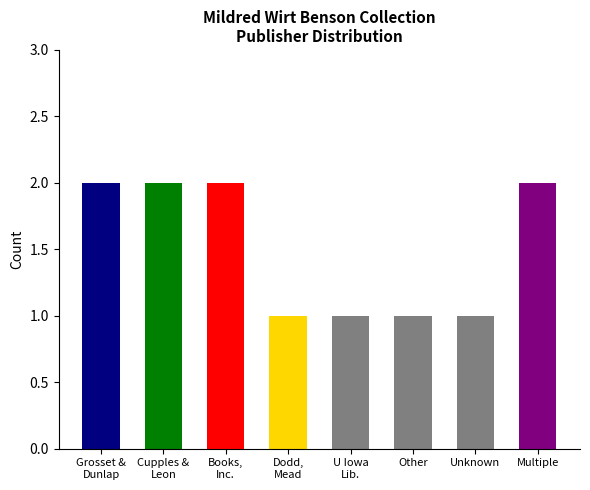

How many bars are there in total?

8